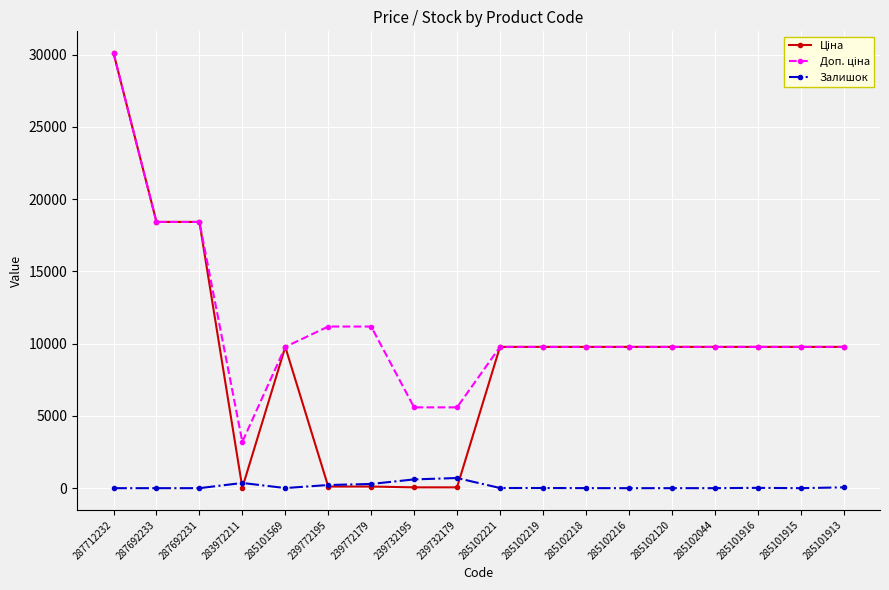

What is the label of the 8th point from the right?

285102219